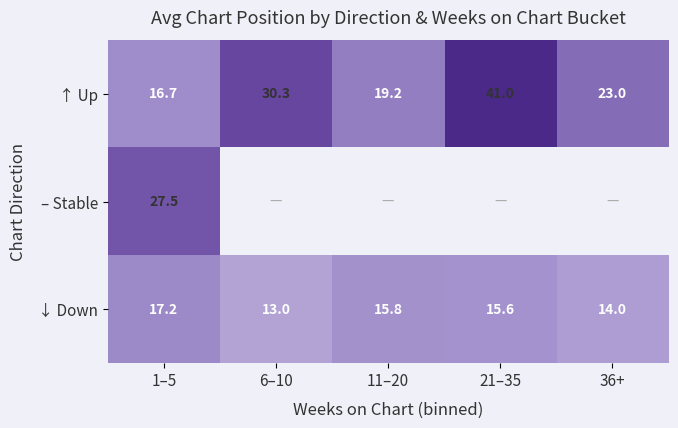

What is the spread (max minus min) of values at 1–5?

10.8